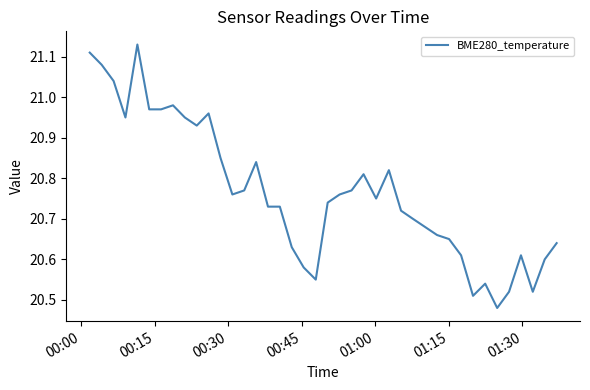

How many lines are shown in the chart?

1